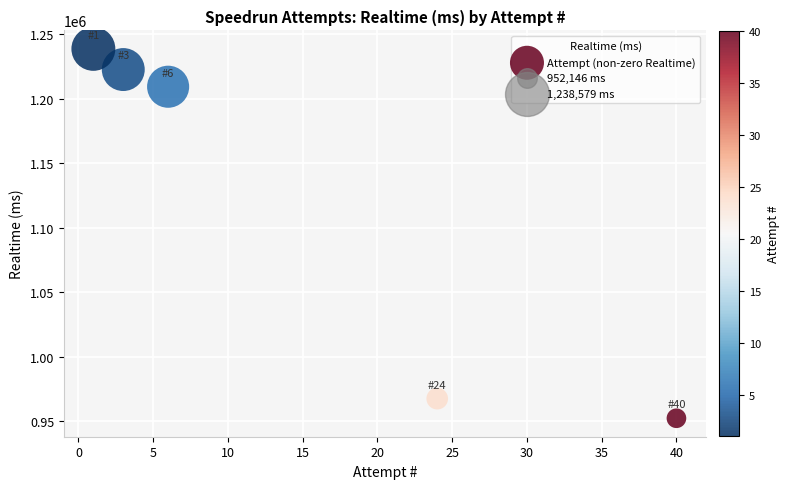

What Y value in the scatter plot is closest to 1095362?

1209216